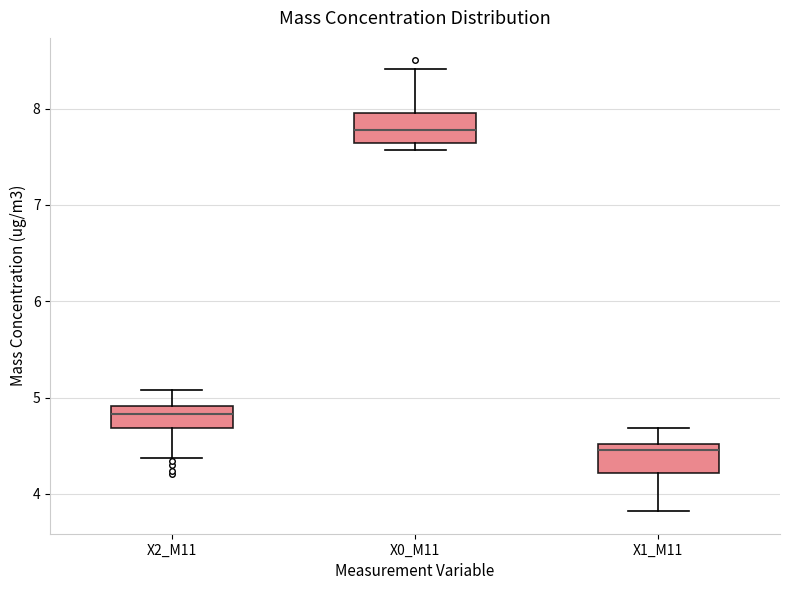

Where does the lower whisker of the box for X1_M11 end on the y-axis? The values are not printed on the chart, so give them approximately, as read against the axis.

3.8